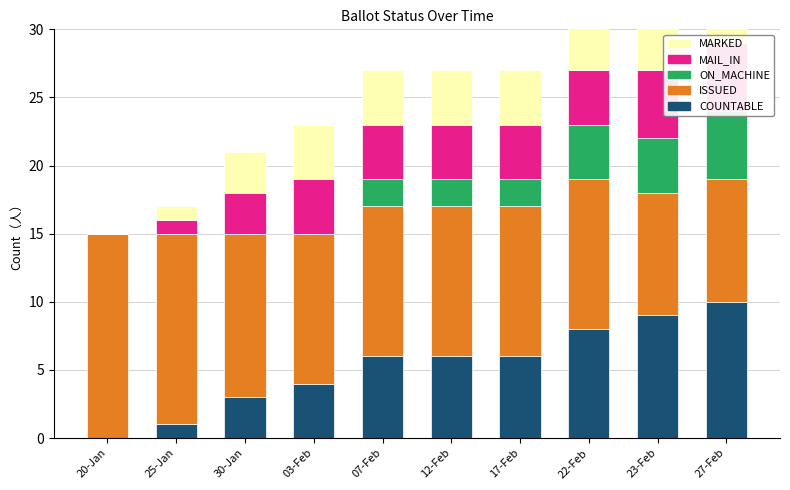

Rank the series by their maximum value, from highest to lowest.

ISSUED, COUNTABLE, ON_MACHINE, MAIL_IN, MARKED